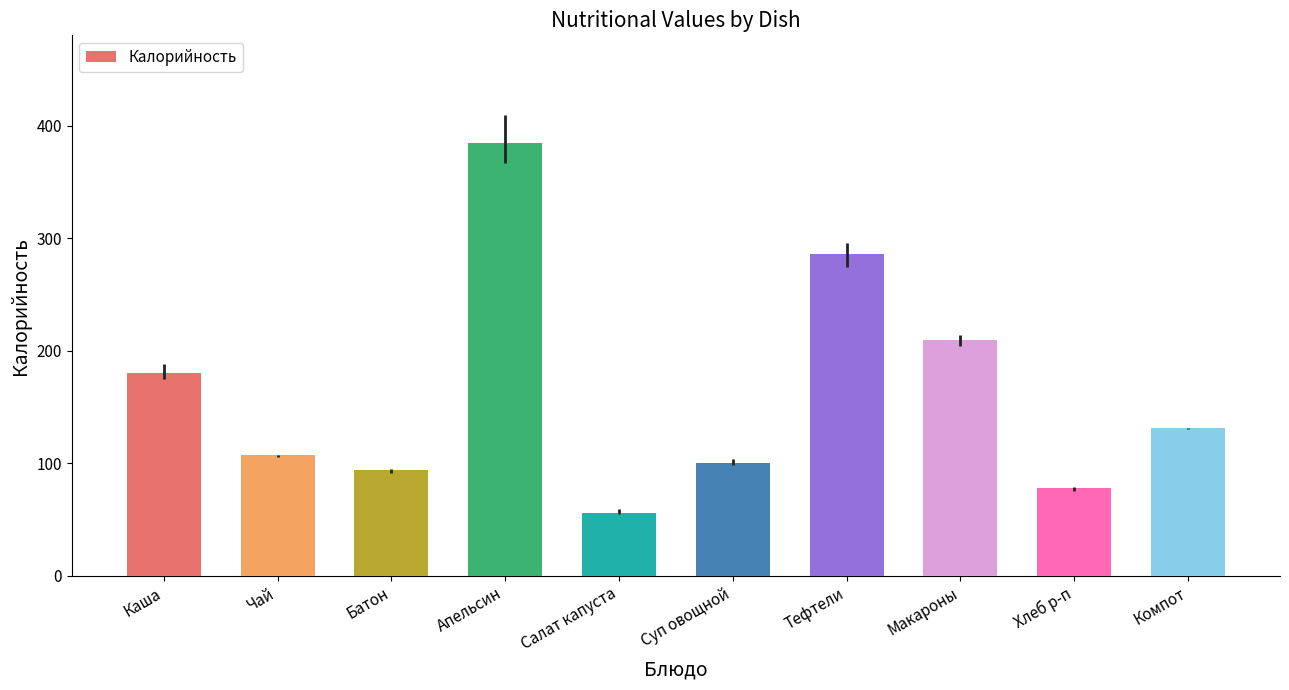

Approximately how many times larger is the value at Каша compared to Чай?

1.7